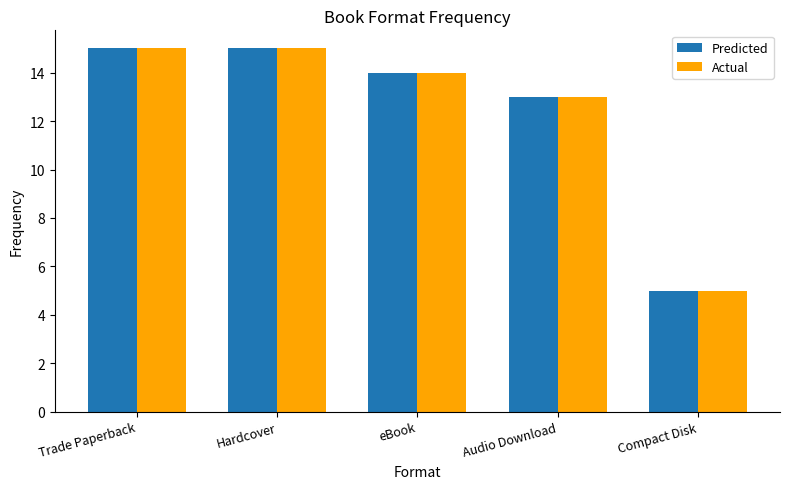

What is the minimum value for Predicted?

5